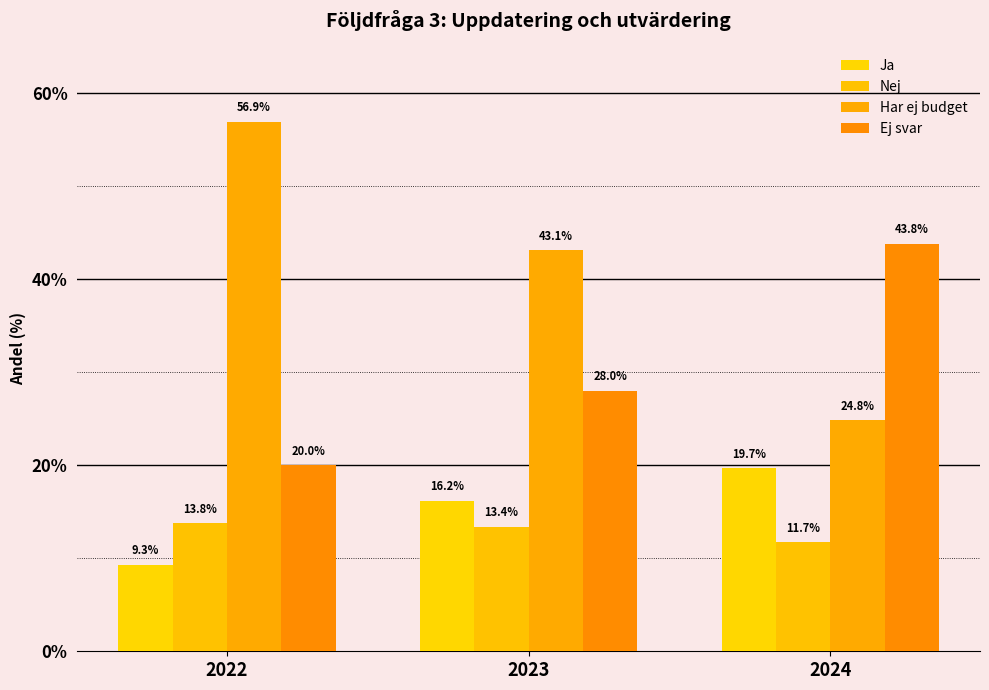

Reading left to right, what are all the values shown in this chart?

Ja: 2022=9.3	2023=16.2	2024=19.7
Nej: 2022=13.8	2023=13.4	2024=11.7
Har ej budget: 2022=56.9	2023=43.1	2024=24.8
Ej svar: 2022=20.0	2023=28.0	2024=43.8